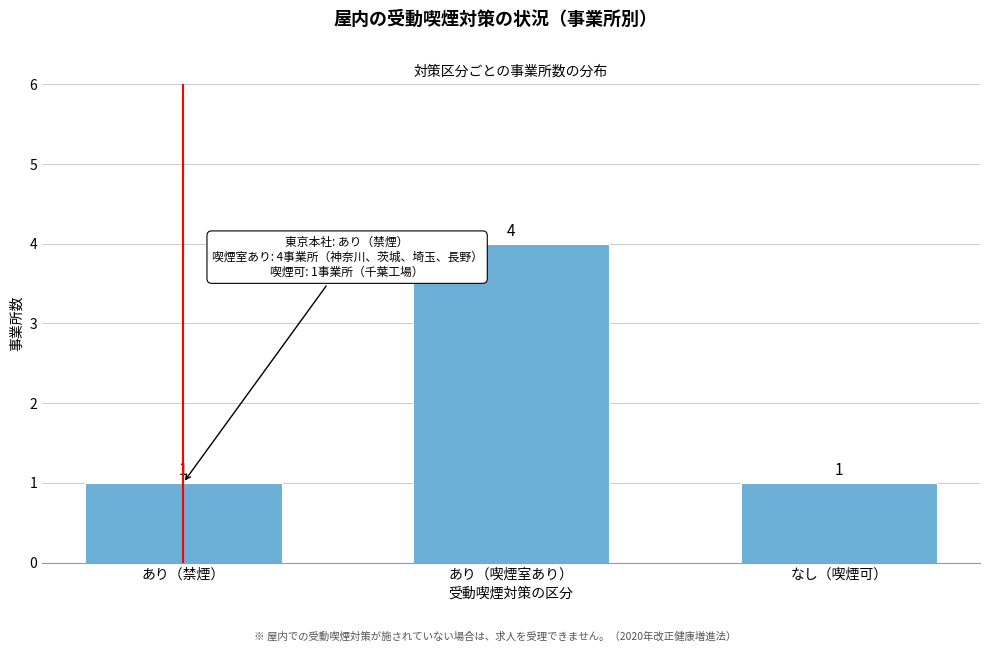

Reading left to right, transcribe all the data shown in this chart.

1	4	1